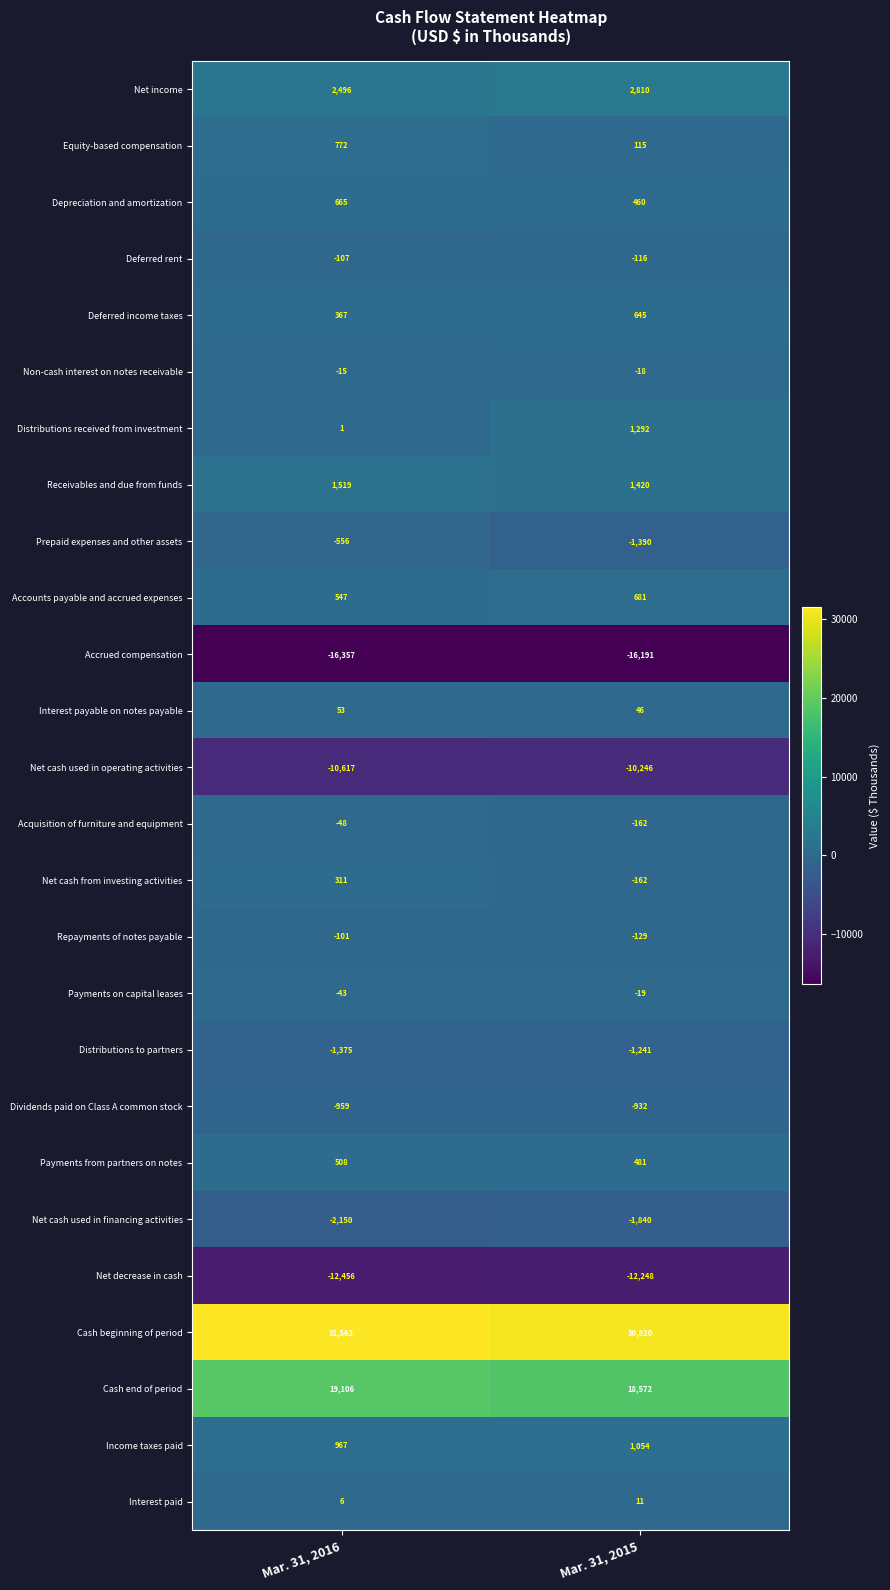

Count the number of categories in the chart.

2